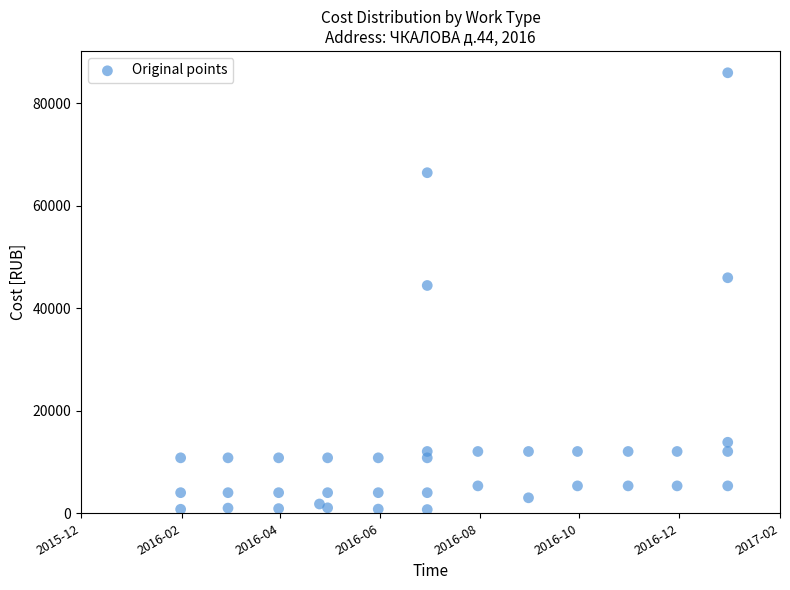

What Y value in the scatter plot is closest to 43317?

44426.4